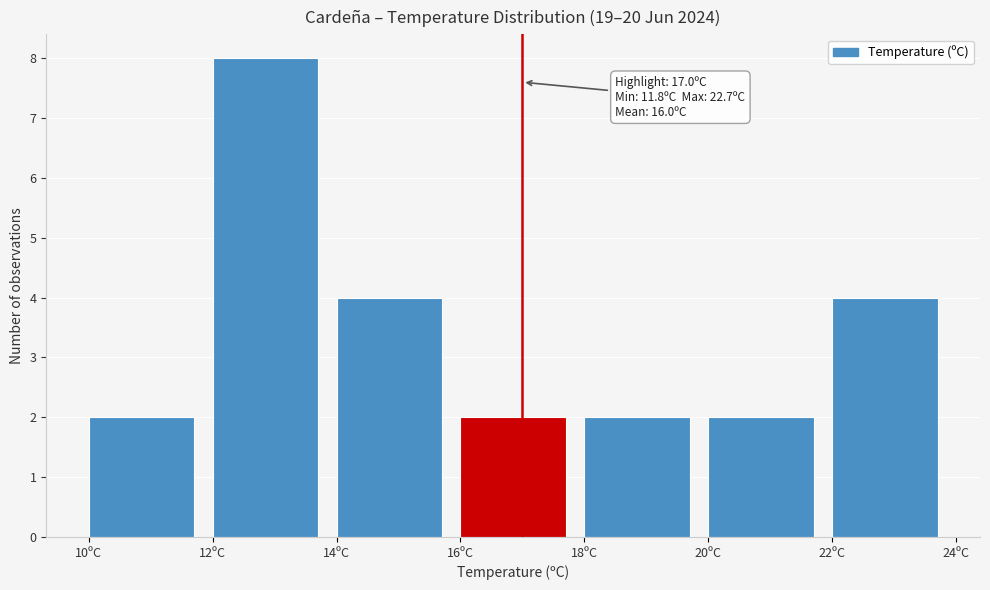

Over which range of the x-axis is the bar tallest?

12 to 14